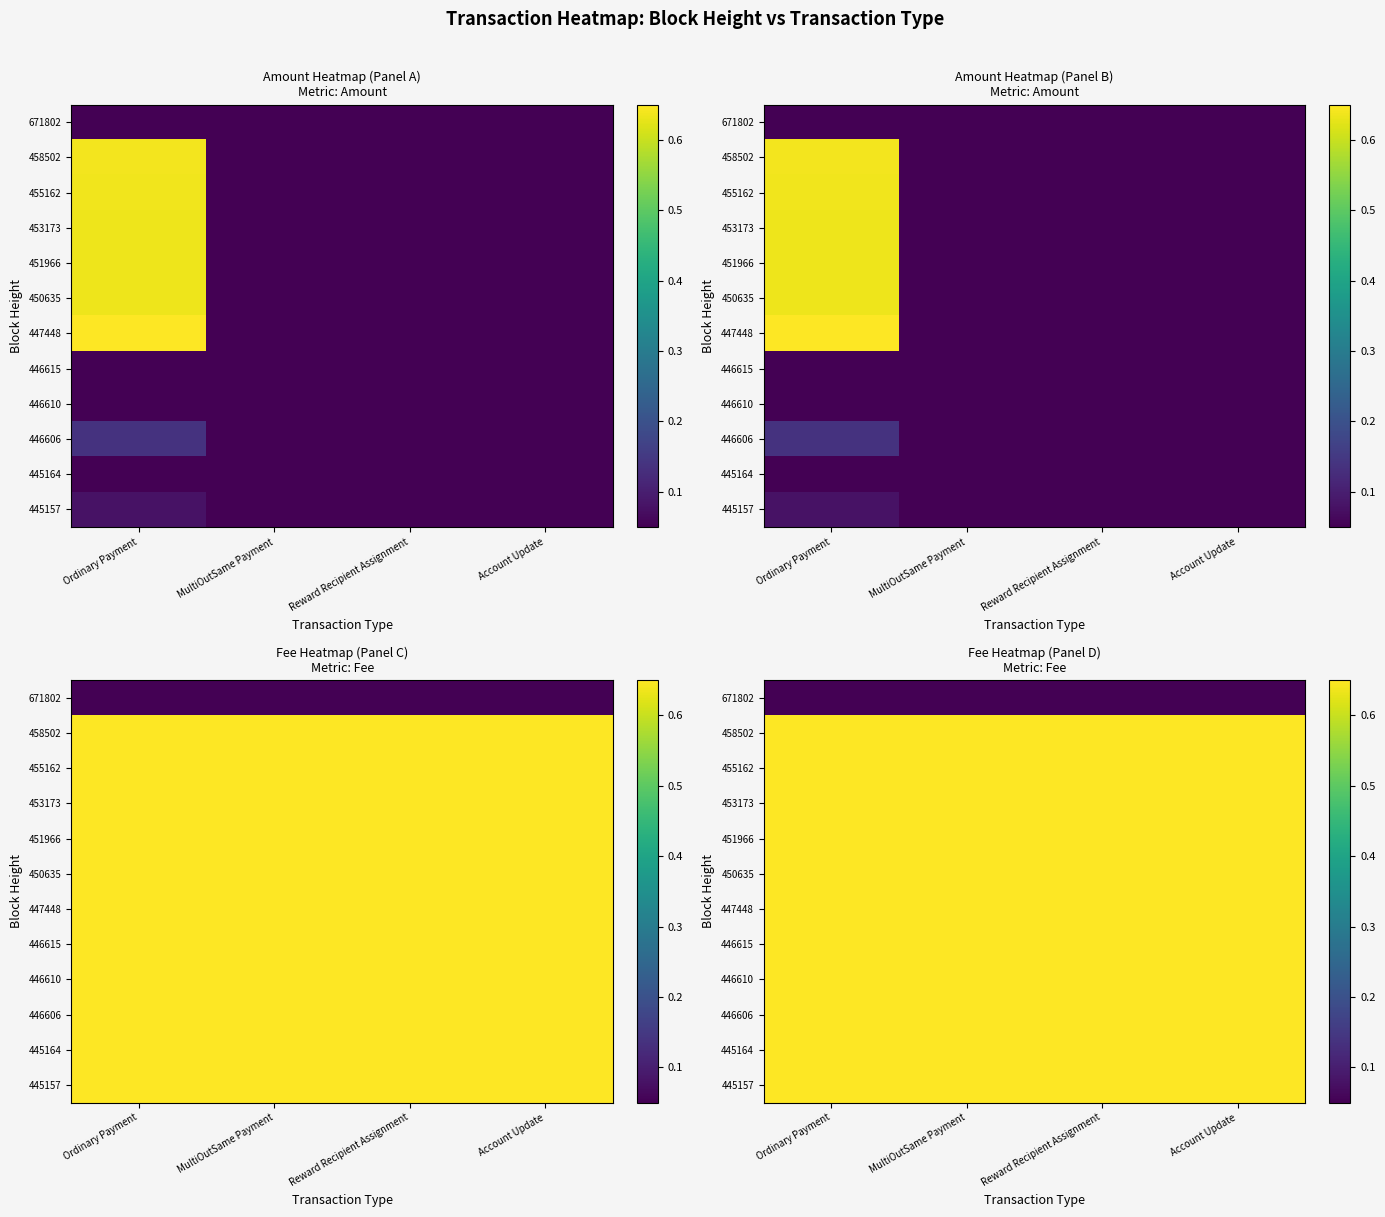

Is the value of 445164 at Account Update greater than the value of 453173 at Account Update?

No